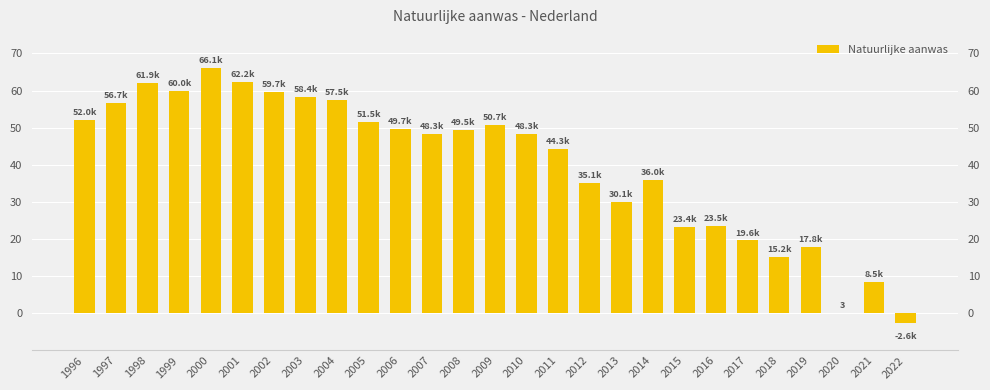

Where does the data first go above 48339?

1996